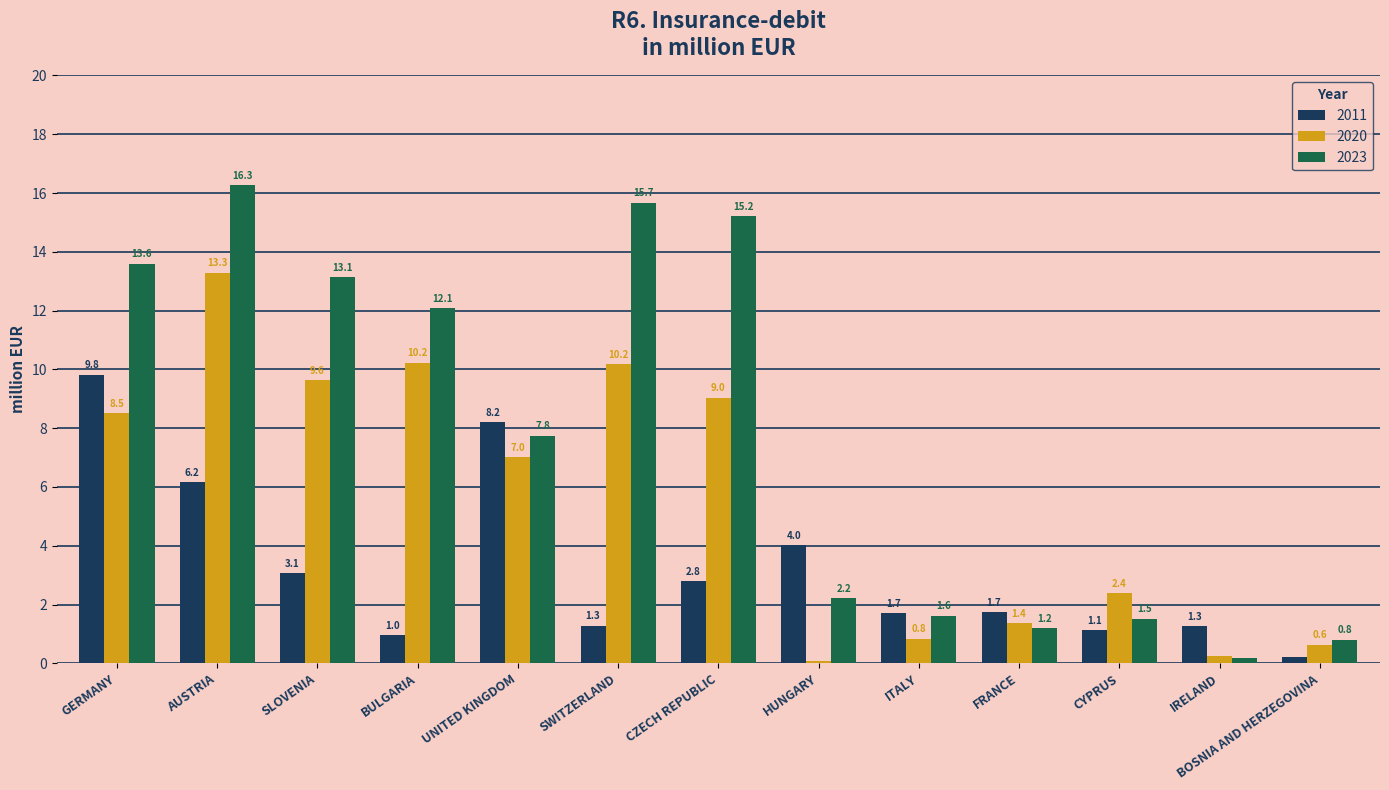

List the series in order of their overall mean, highest first.

2023, 2020, 2011